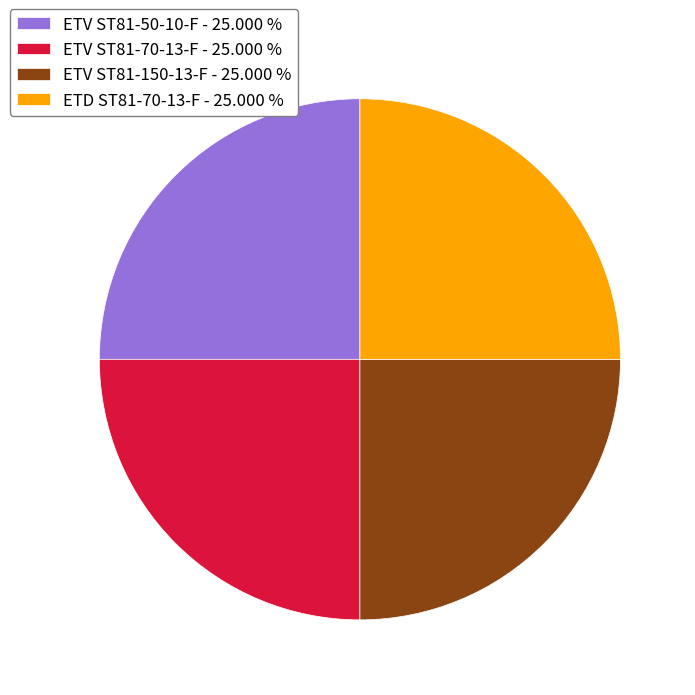

What is the ratio of the value at ETV ST81-150-13-F - 25.000 % to the value at ETD ST81-70-13-F - 25.000 %?

1.0